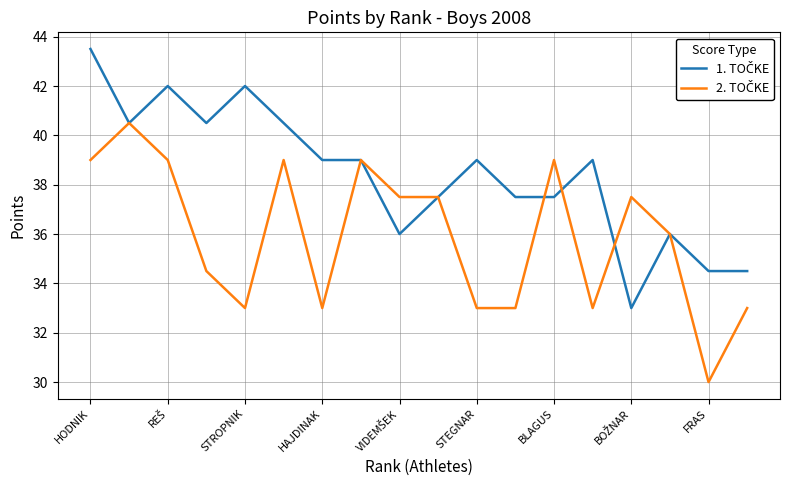

What is the smallest value displayed?

30.0